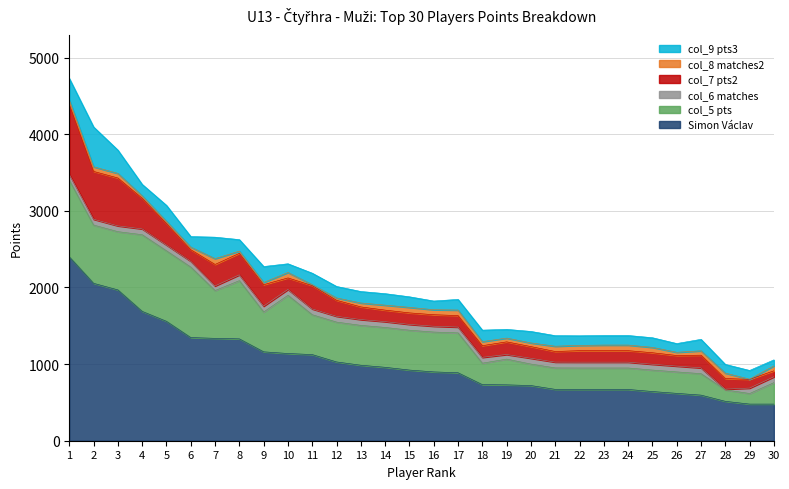

What is the lowest value of the Simon Václav series?

478